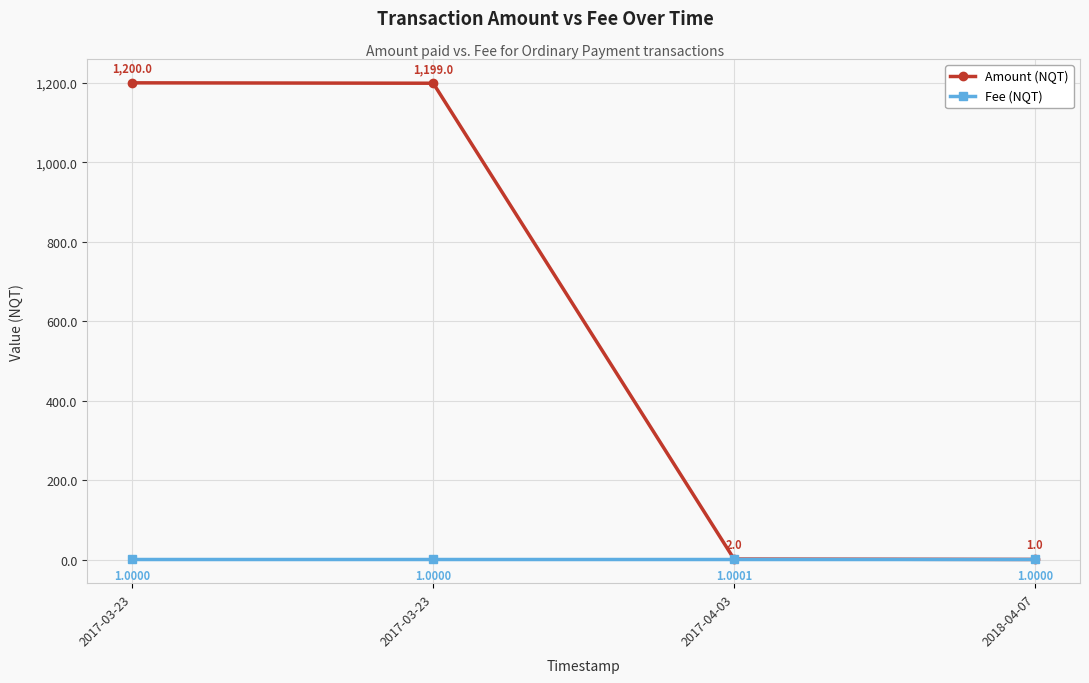

Between 2017-03-23 and 2018-04-07, which series saw the biggest shift?

Amount (NQT)